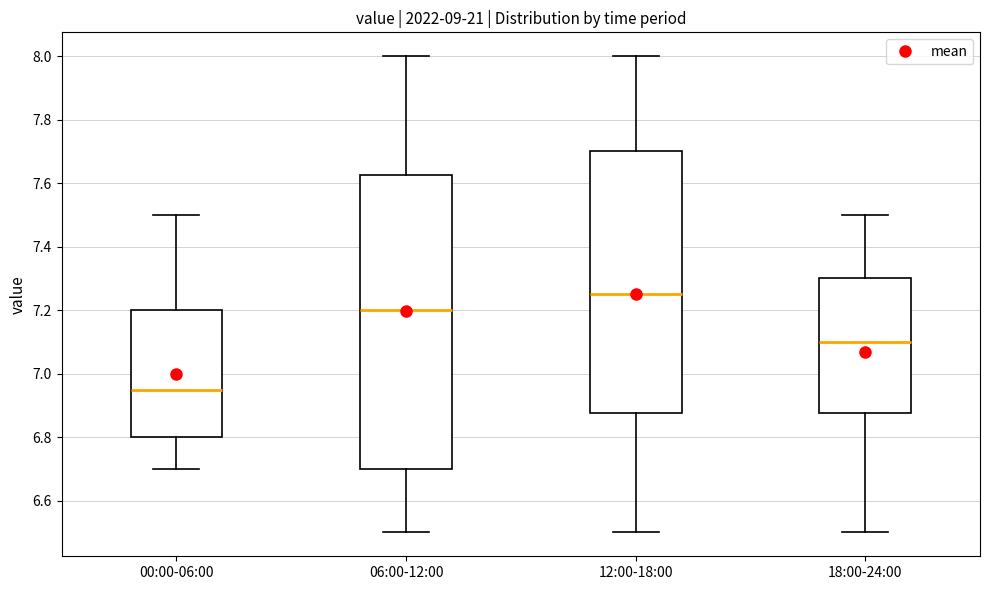

Which box's median line is the highest?

12:00-18:00